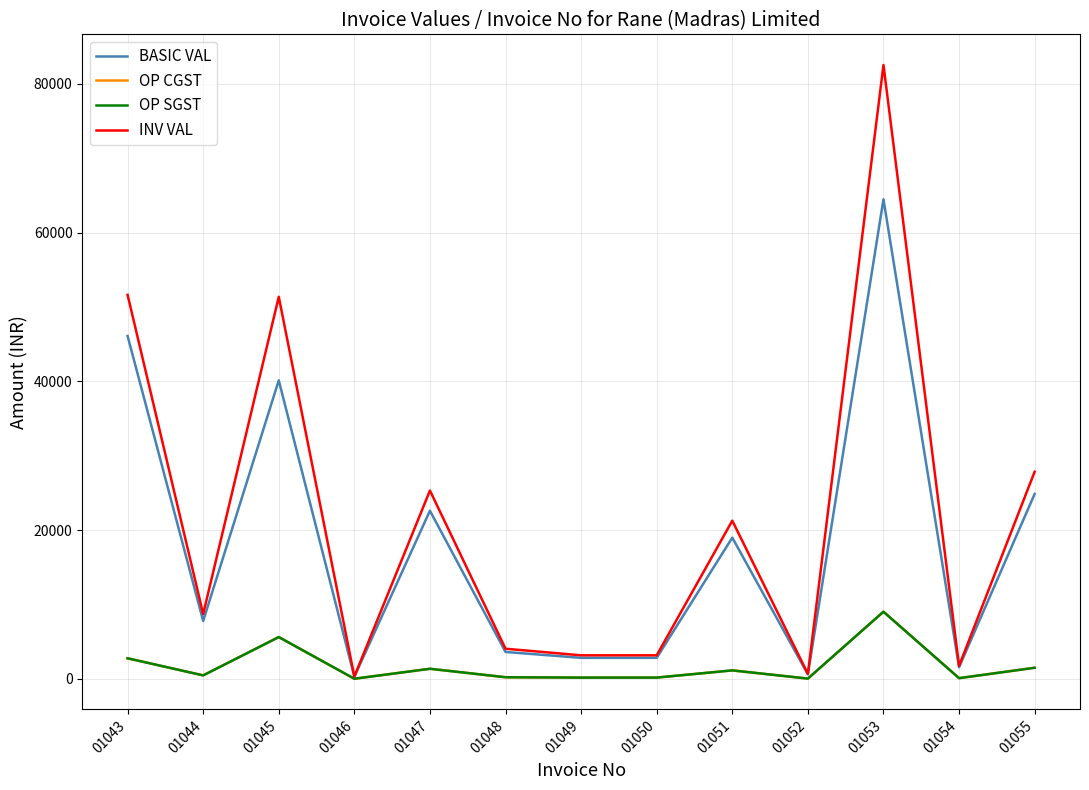

Does the chart display data point markers on the line(s)?

No